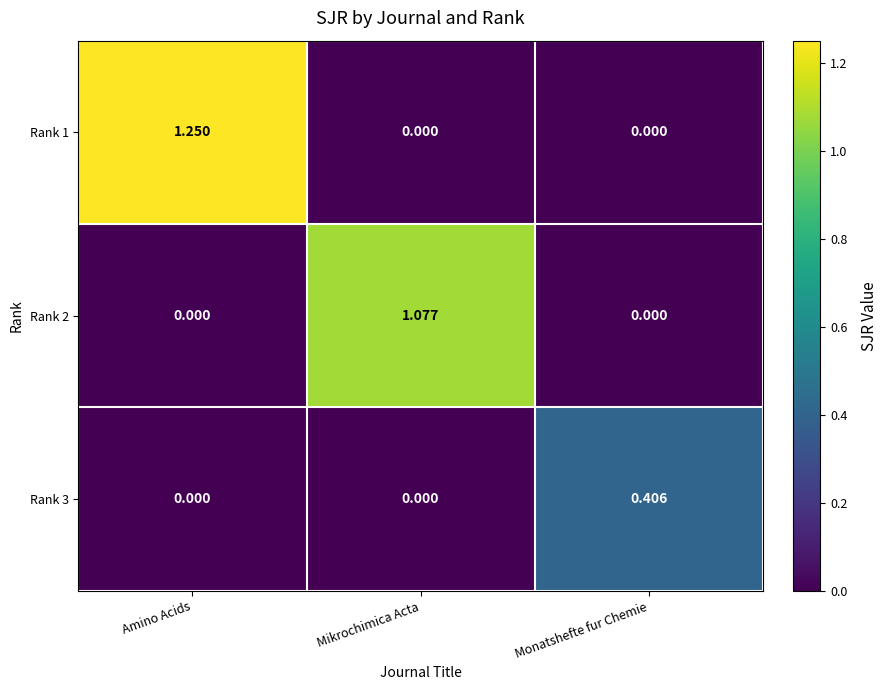

Which label corresponds to the largest value in the chart?

Amino Acids